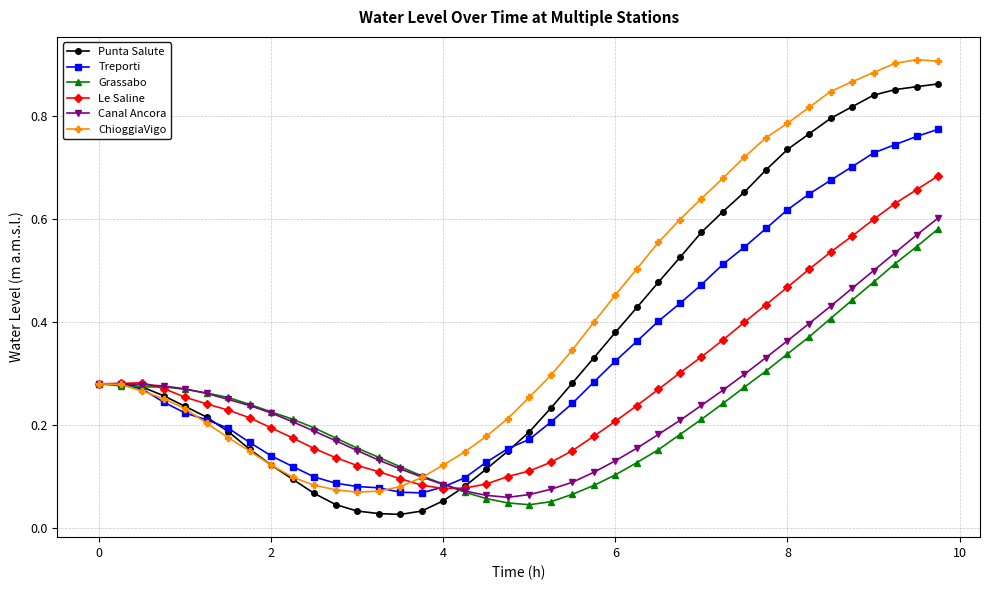

True or false: ChioggiaVigo has more than 0 points higher than both neighbors.

True